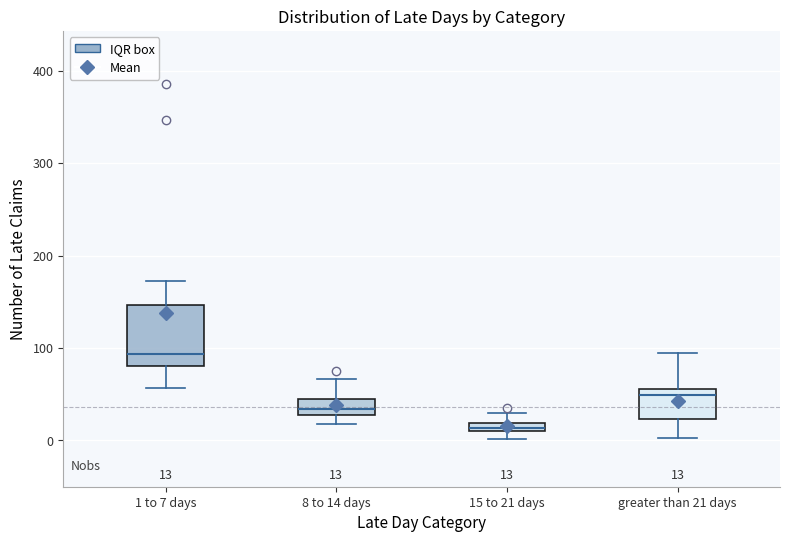

Which box has the highest median line?

1 to 7 days